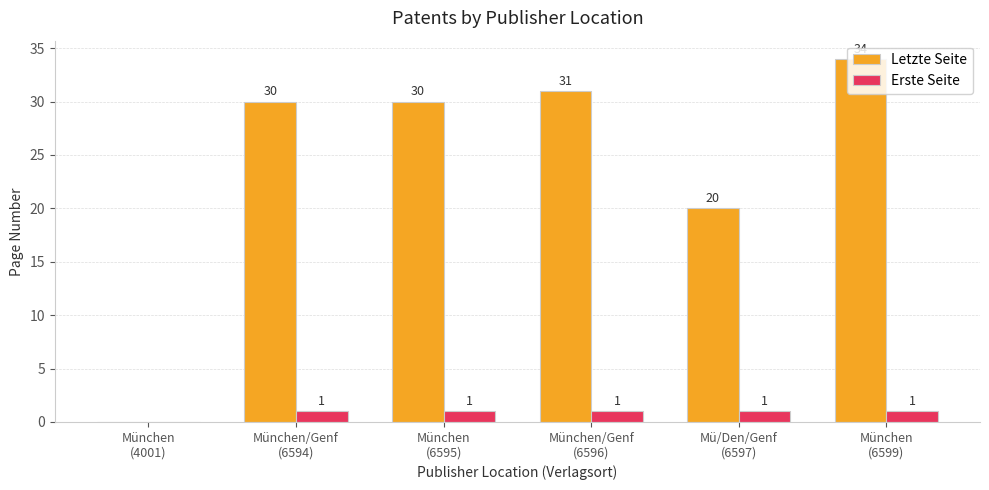

How many series are shown in this chart?

2